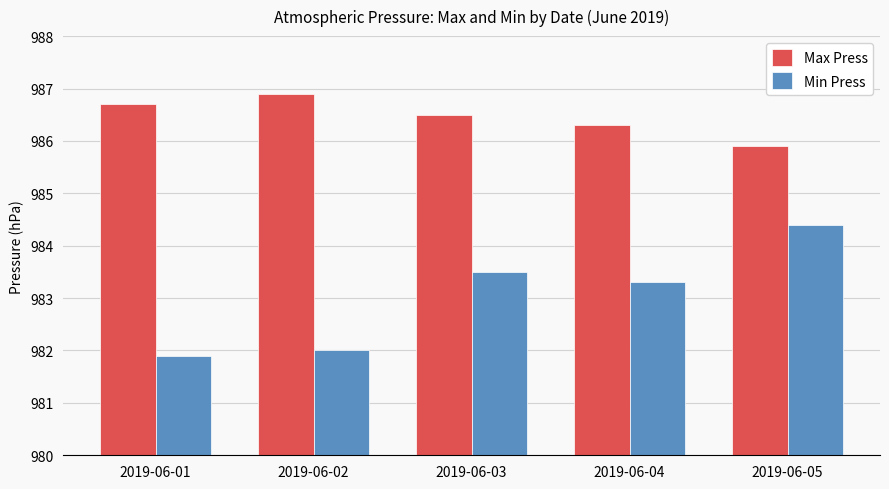

Count the Max Press values in the range 986 to 987.

4